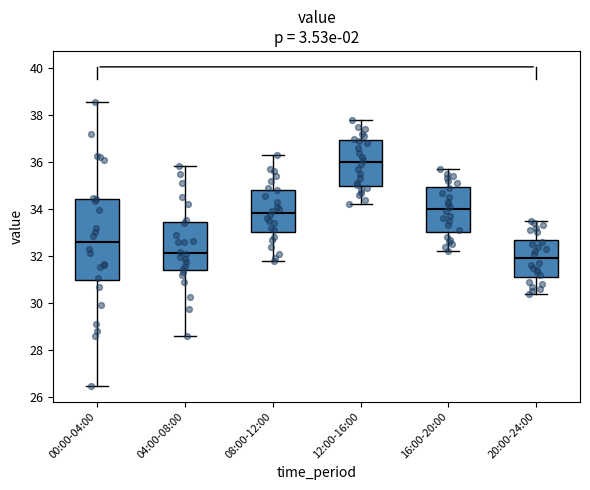

Reading left to right, transcribe this box plot: for each box, give where its median line is, the range the box spans, and where its two whiskers end, as read against the y-axis. The values are not printed on the chart, so give them approximately, as read against the axis.

00:00-04:00: median 32.6, box 31.0 to 34.4, whiskers 26.4 to 38.6
04:00-08:00: median 32.2, box 31.4 to 33.4, whiskers 28.6 to 35.8
08:00-12:00: median 33.8, box 33.0 to 34.8, whiskers 31.8 to 36.4
12:00-16:00: median 36.0, box 35.0 to 37.0, whiskers 34.2 to 37.8
16:00-20:00: median 34.0, box 33.0 to 35.0, whiskers 32.2 to 35.8
20:00-24:00: median 32.0, box 31.2 to 32.8, whiskers 30.4 to 33.6